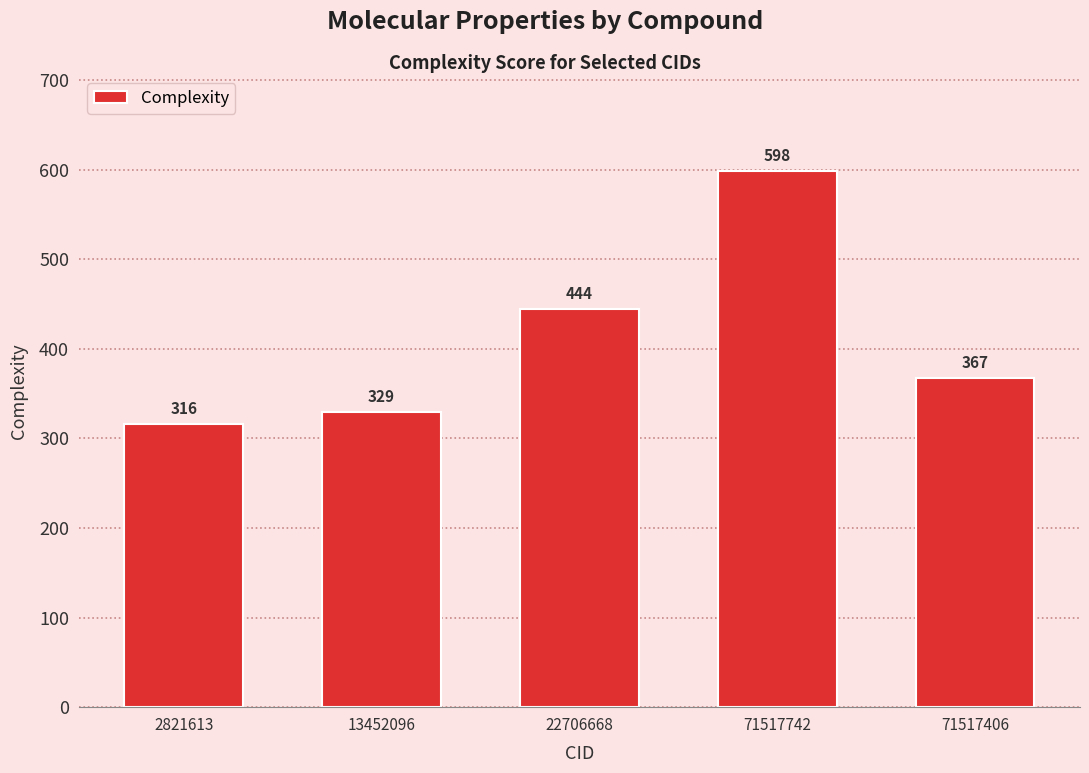

List the labels in order of value, largest first.

71517742, 22706668, 71517406, 13452096, 2821613